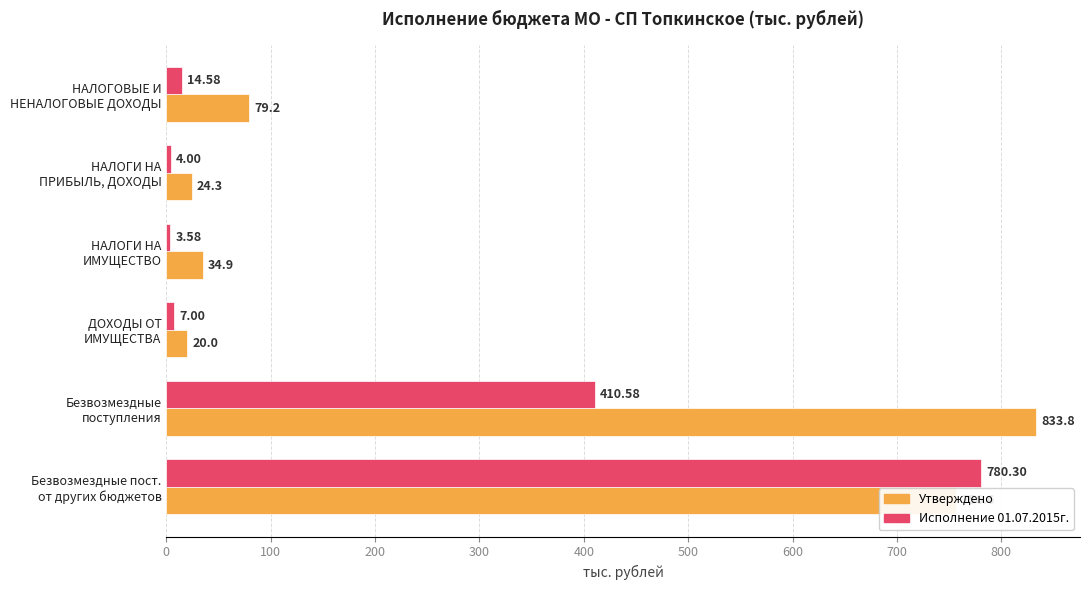

Which series has the largest total across all categories?

Утверждено